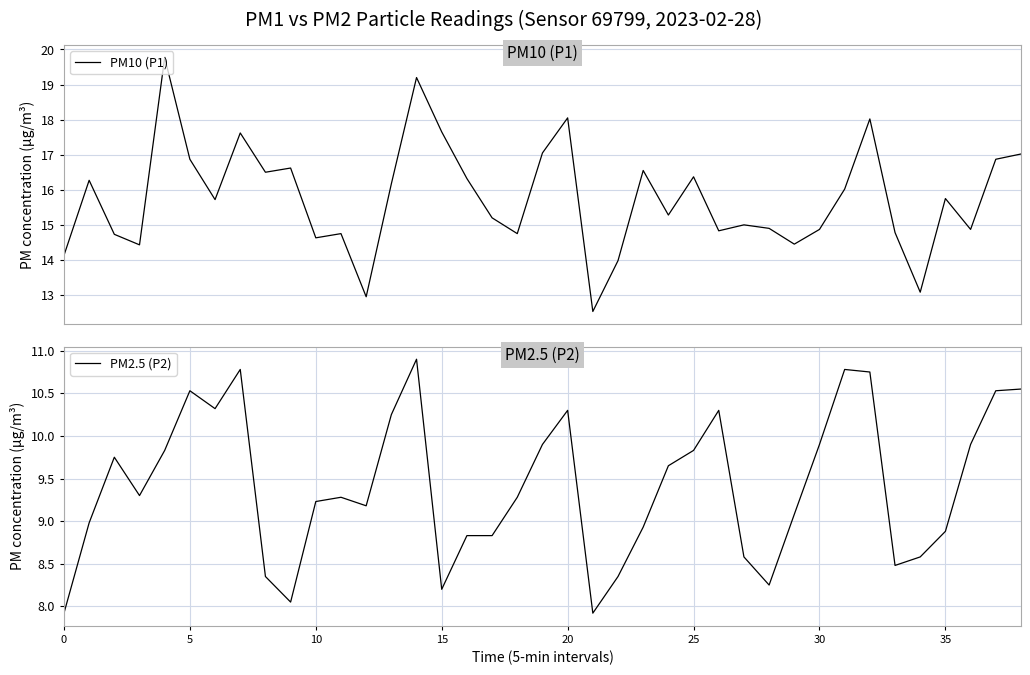

True or false: PM2.5 (P2) and PM10 (P1) cross at least once.

False